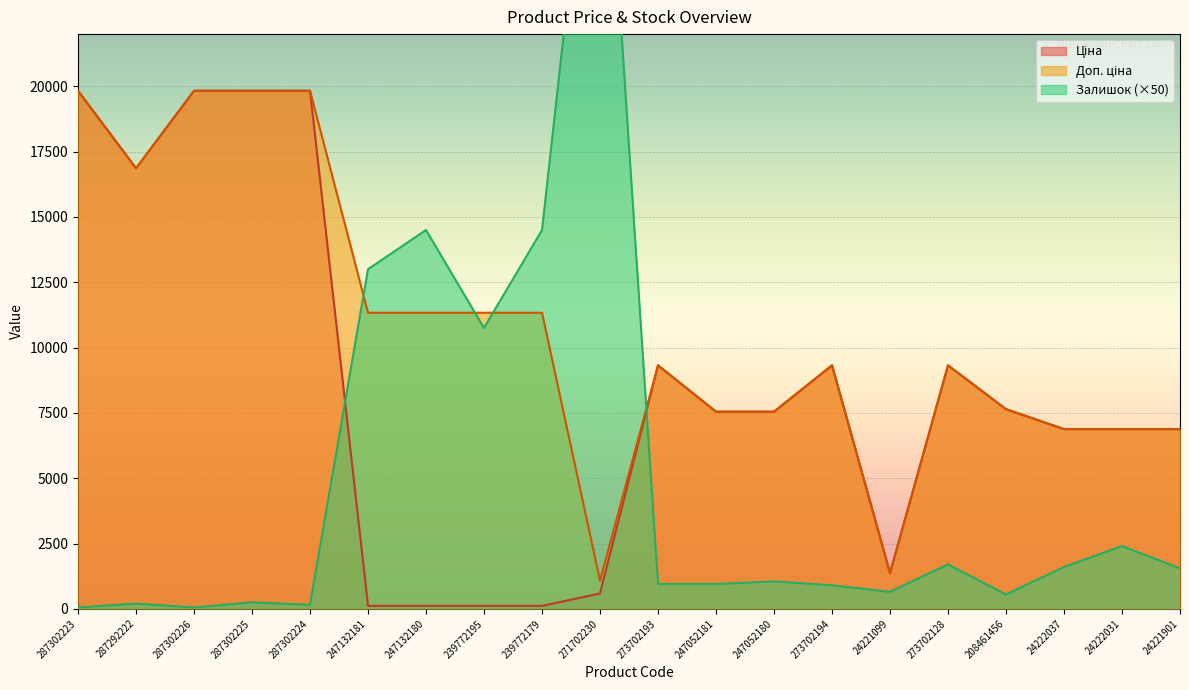

Between 273702194 and 24222037, which series saw the biggest shift?

Ціна